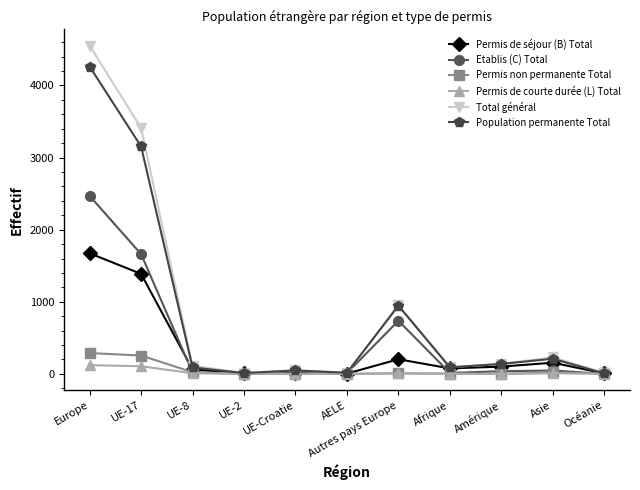

Is the value of Permis de séjour (B) Total at Autres pays Europe greater than the value of Permis non permanente Total at Europe?

No